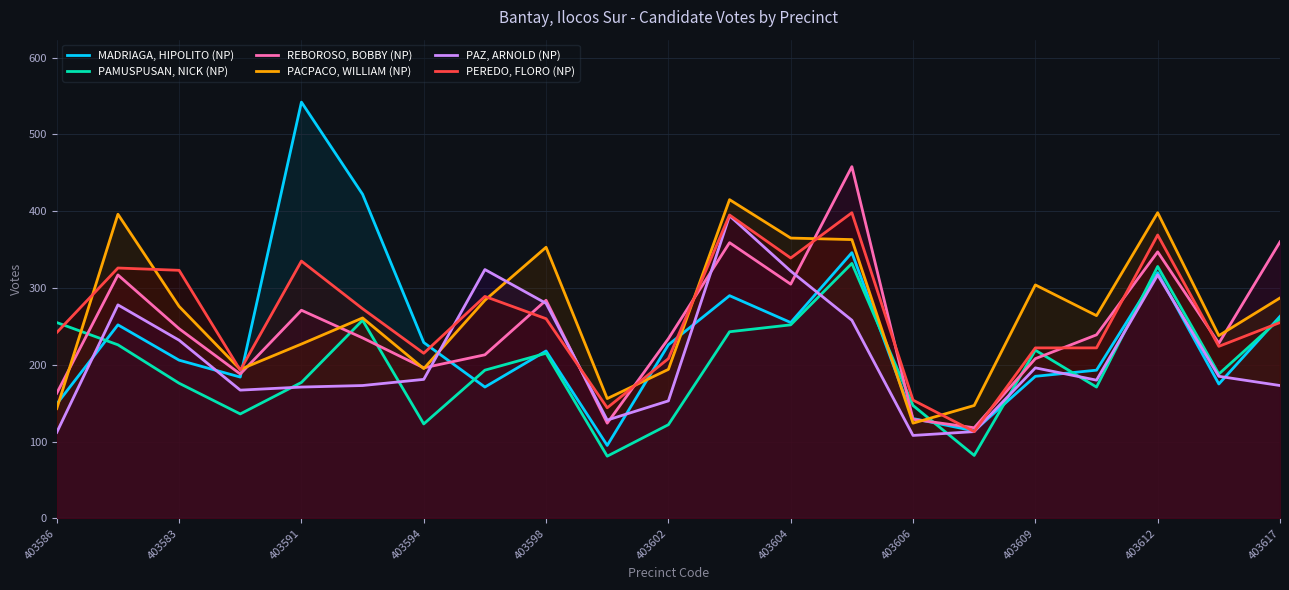

How many times do REBOROSO, BOBBY (NP) and PEREDO, FLORO (NP) cross each other?

11